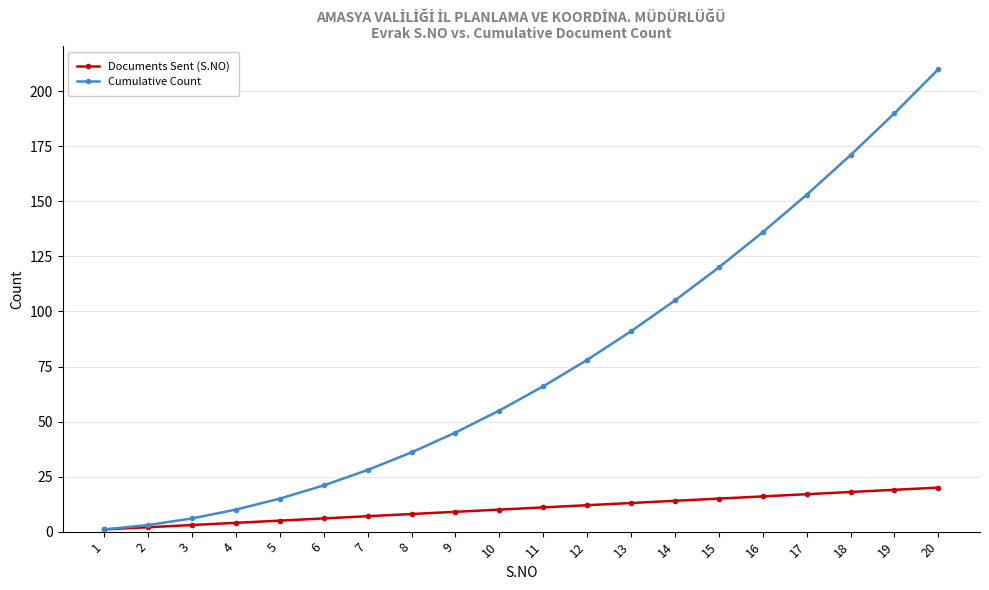

List the series in order of their peak value, lowest first.

Documents Sent (S.NO), Cumulative Count